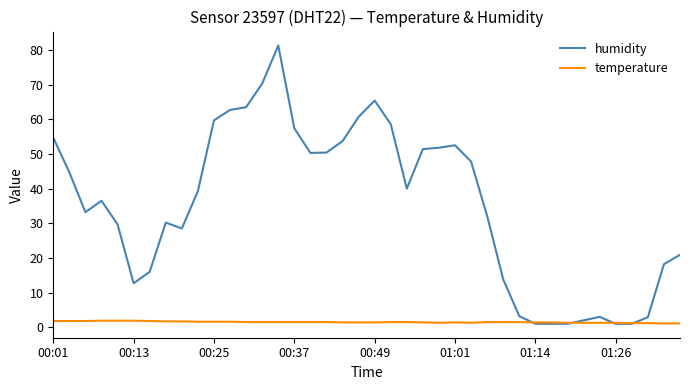

What is the average value of the humidity series?

35.1